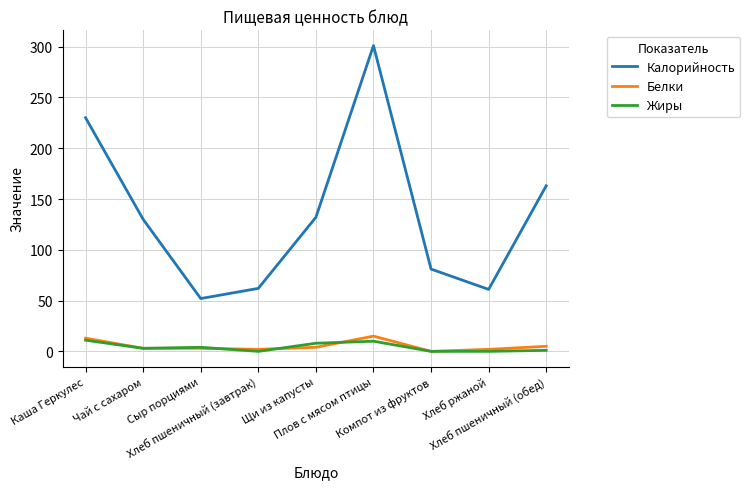

What is the sum of all Белки values?

47